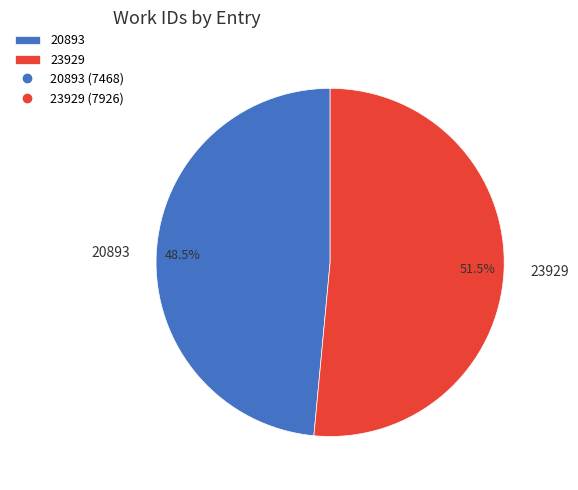

Count the number of slices in the pie.

2